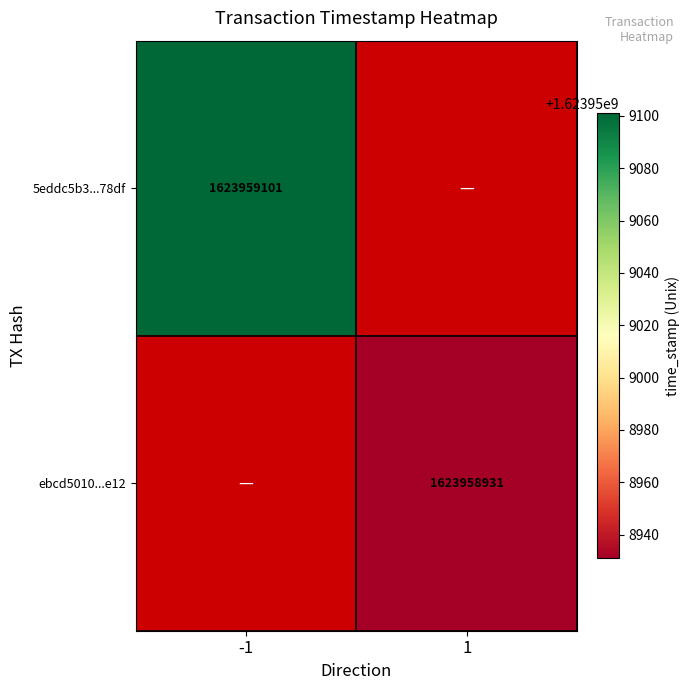

How many data points does each series have?

2